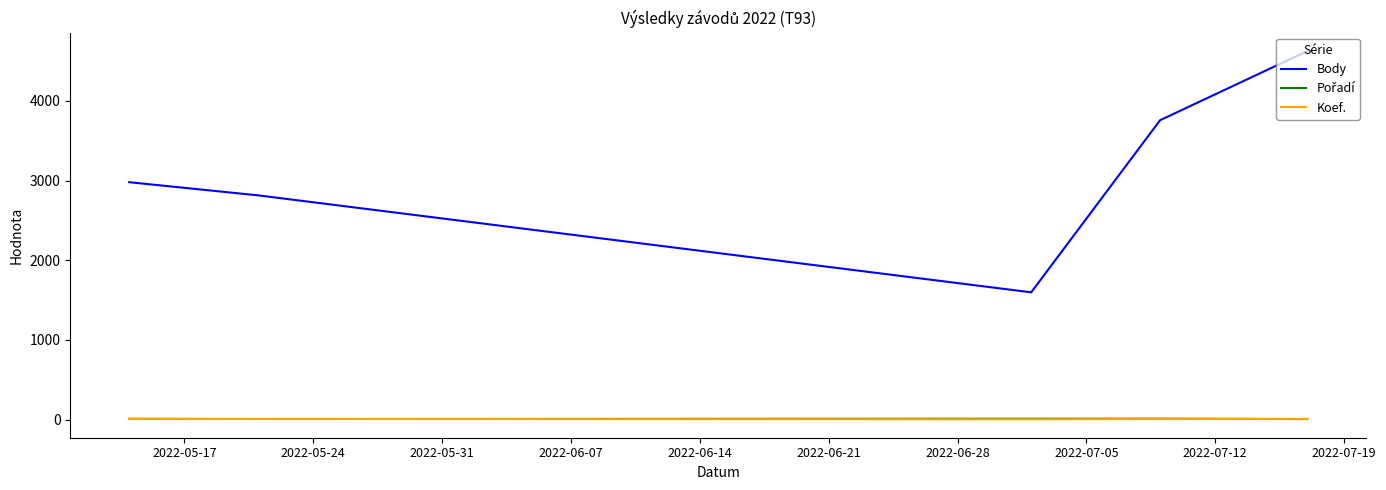

Which series has the widest spread of values?

Body